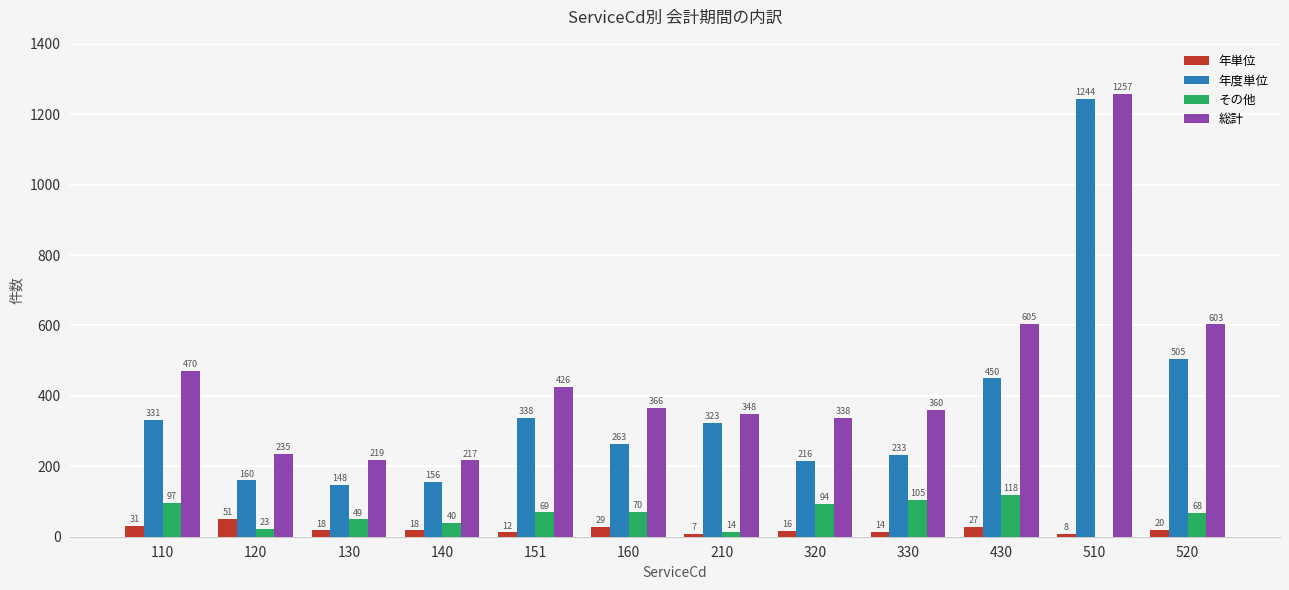

Which label corresponds to the largest value in the chart?

510